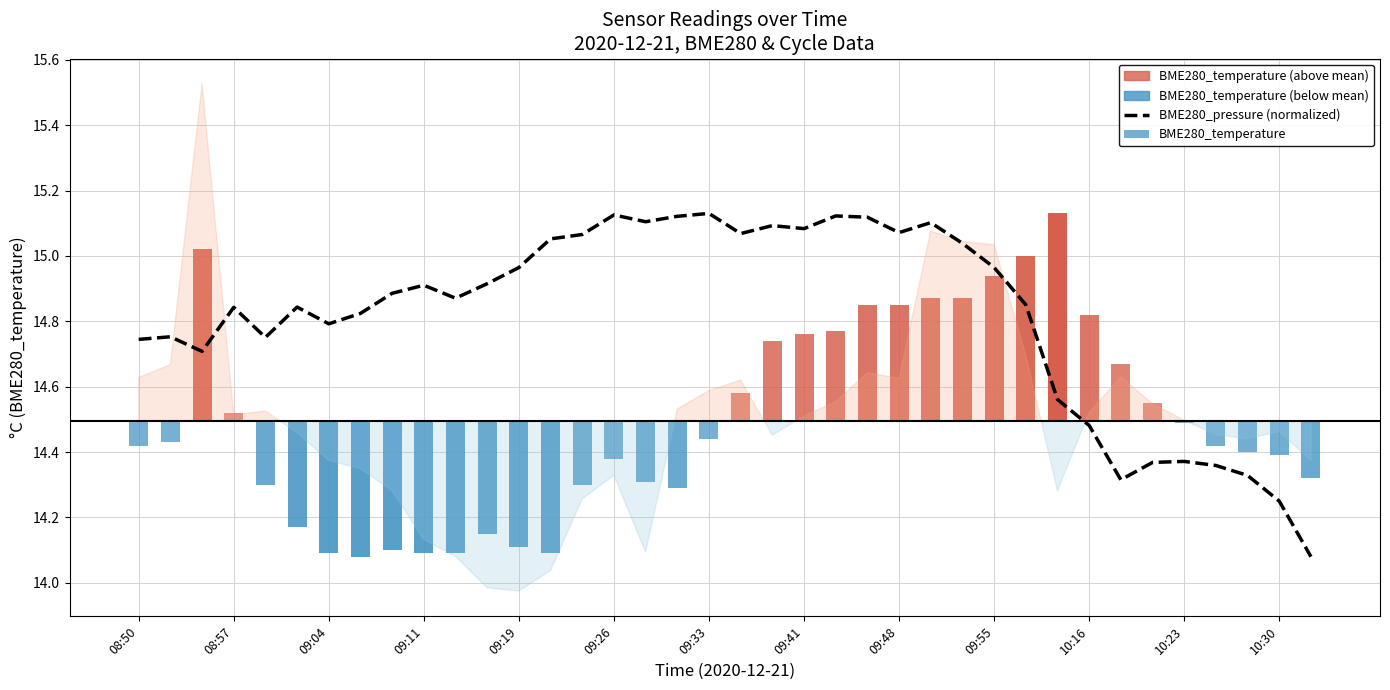

How many categories are shown in the chart?

38